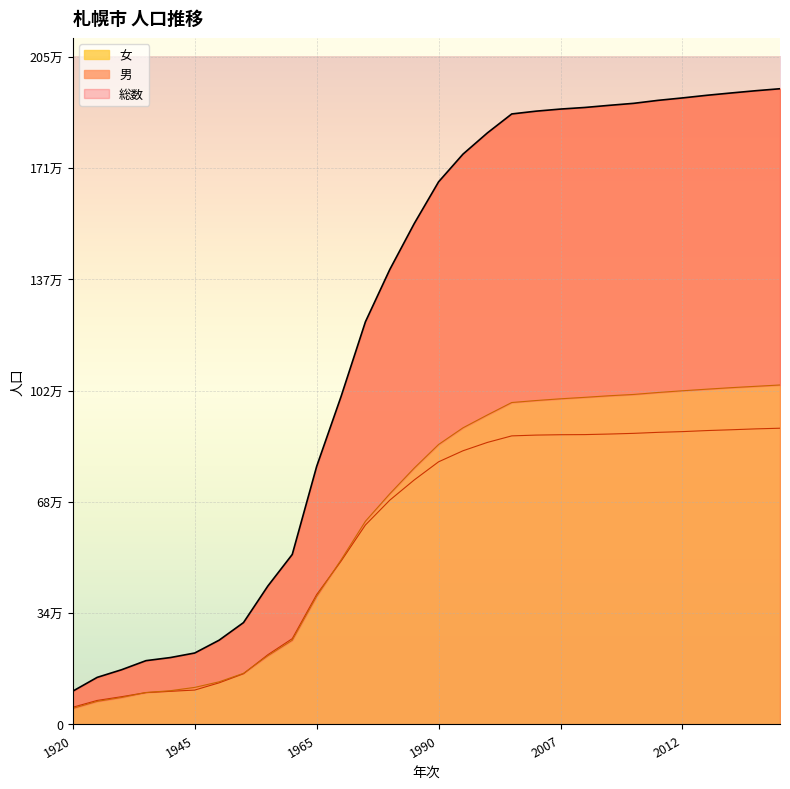

Rank the series by their maximum value, from lowest to highest.

男, 女, 総数